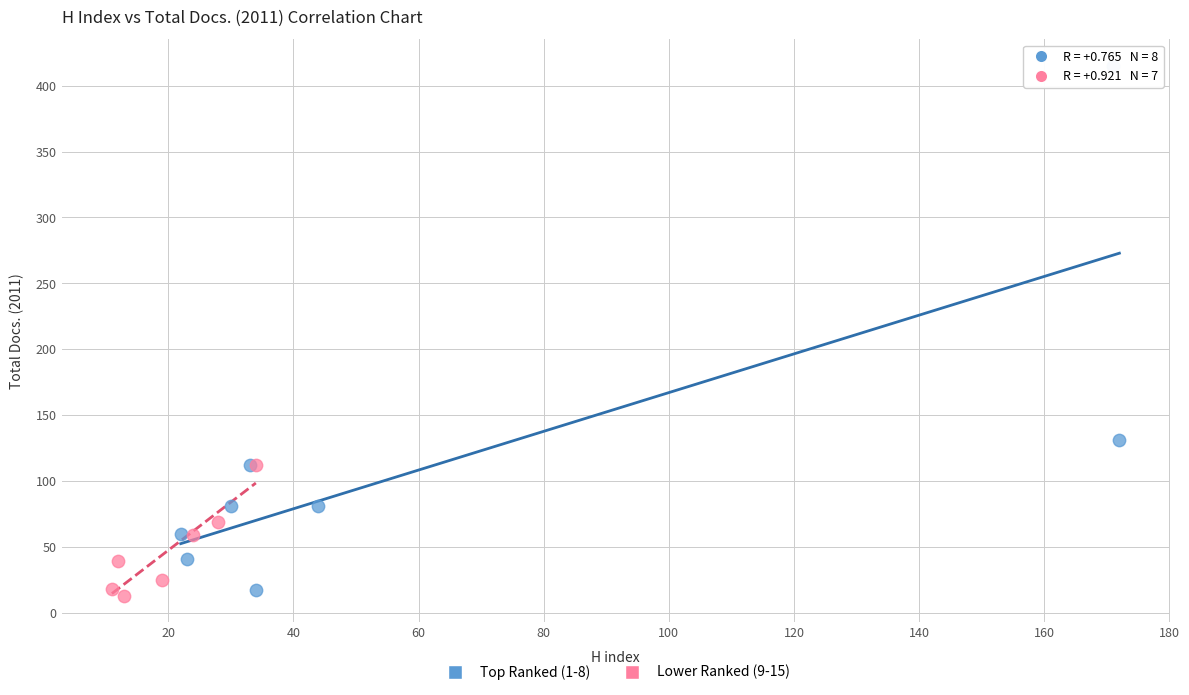

What are all the series names shown in the legend?

Top Ranked (1-8), Lower Ranked (9-15)